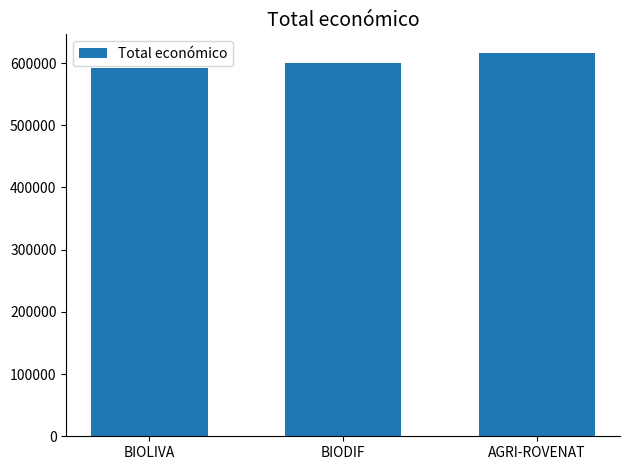

Which label corresponds to the smallest value in the chart?

BIOLIVA